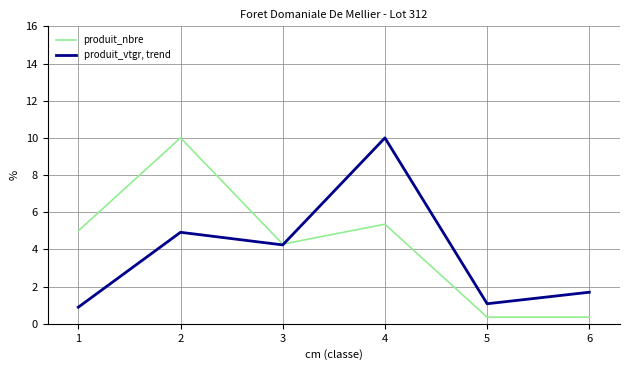

What is the difference between the maximum and minimum values in the produit_vtgr, trend series?

9.1